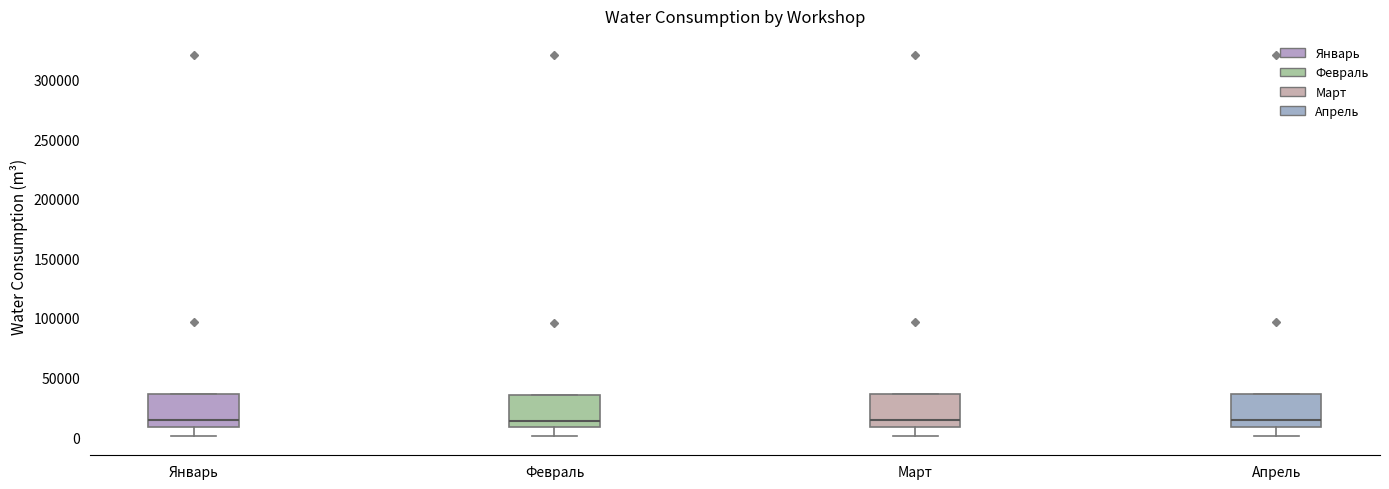

Where does the median line of the box for Апрель sit on the y-axis? The values are not printed on the chart, so give them approximately, as read against the axis.

15000